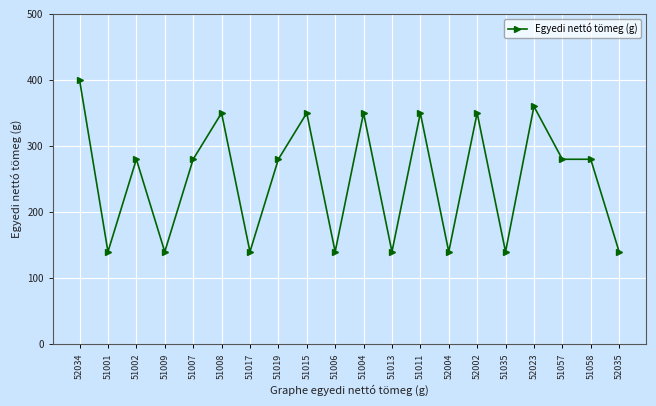

What is the label of the 4th point from the left?

51009